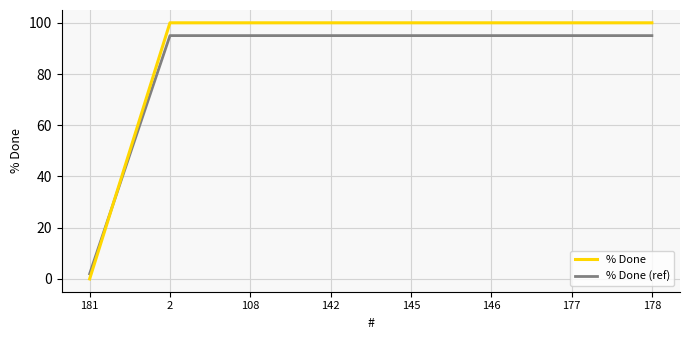

Read the % Done value at 142, to the nearest 10.

100